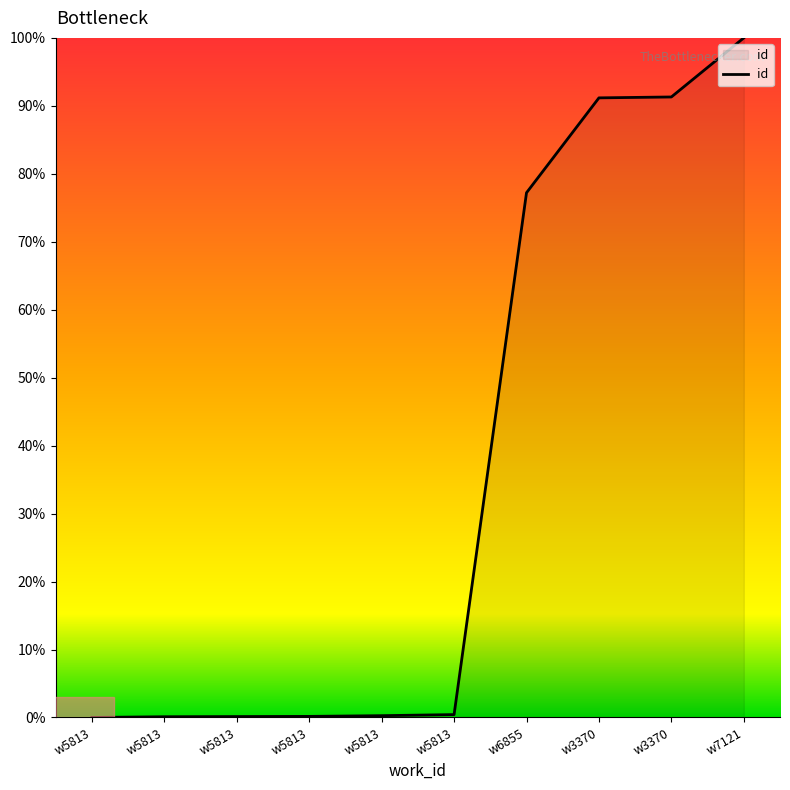

Does the chart have visible grid lines?

No